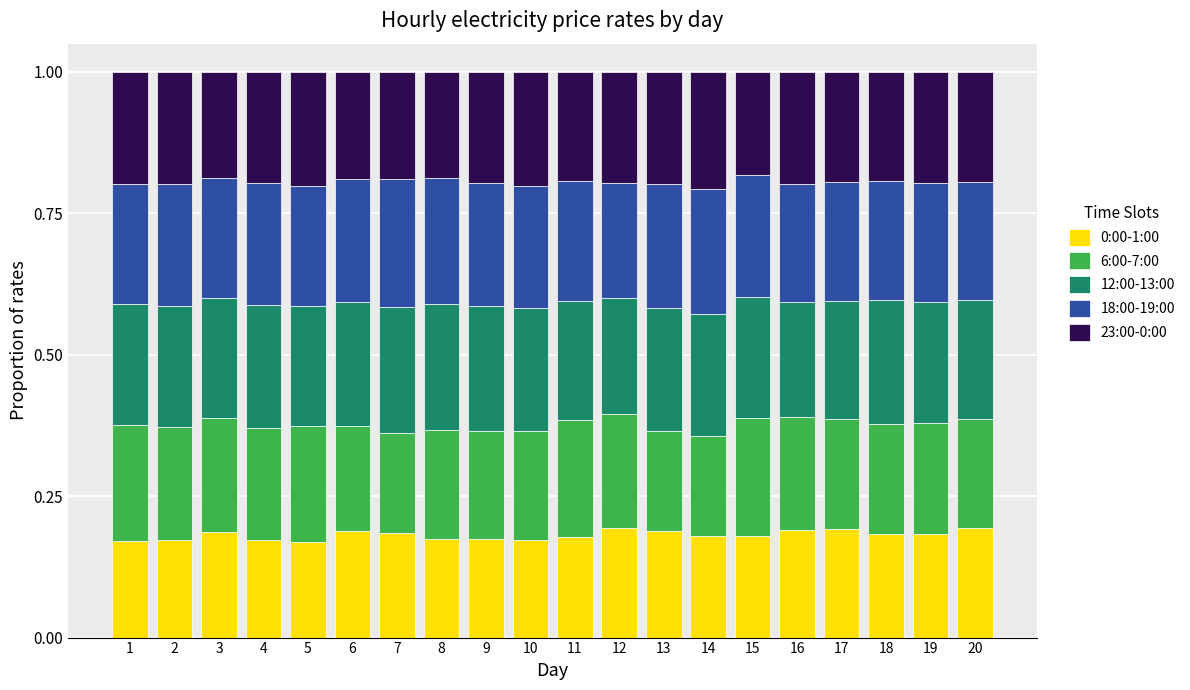

The 0:00-1:00 series shows 0.1 at 14. True or false?

False